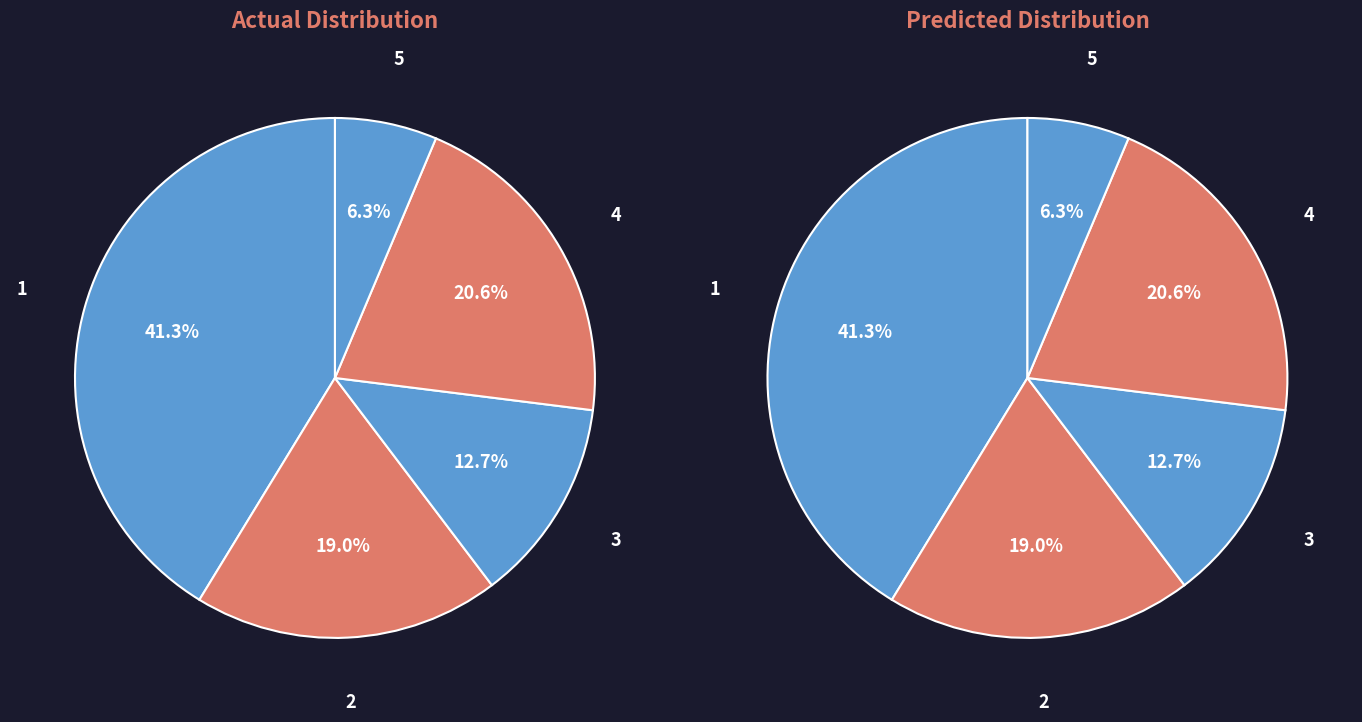

True or false: Interface (Rank 1) accounts for 53% of the total.

False